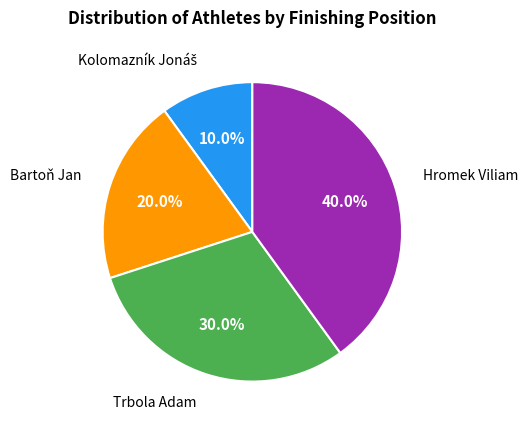

What percentage do Trbola Adam and Bartoň Jan together represent?

50.0%